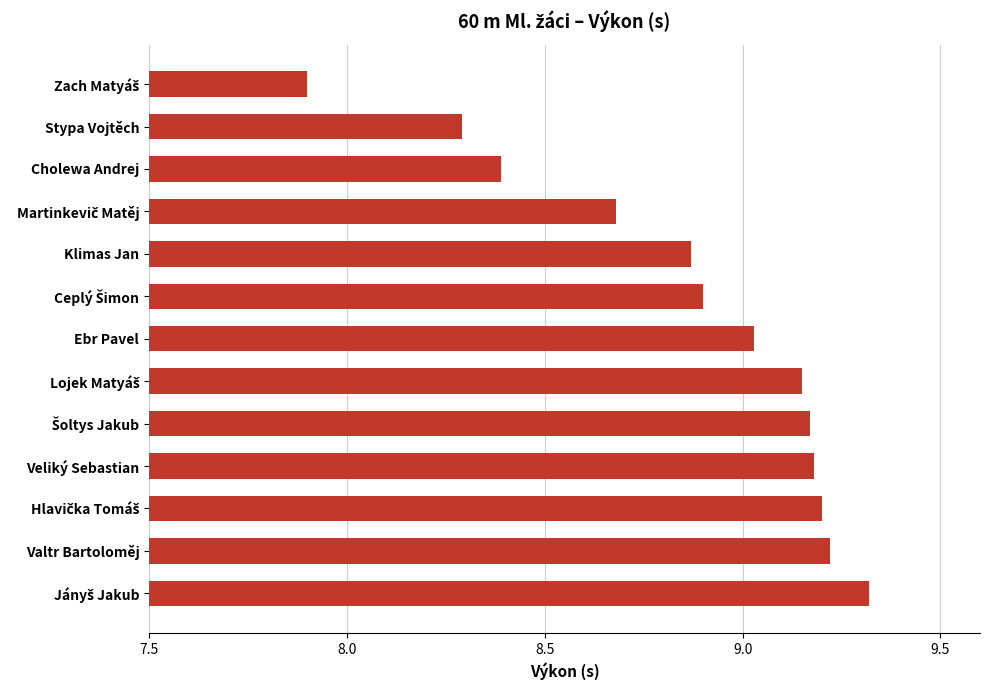

What is the smallest value displayed?

7.9